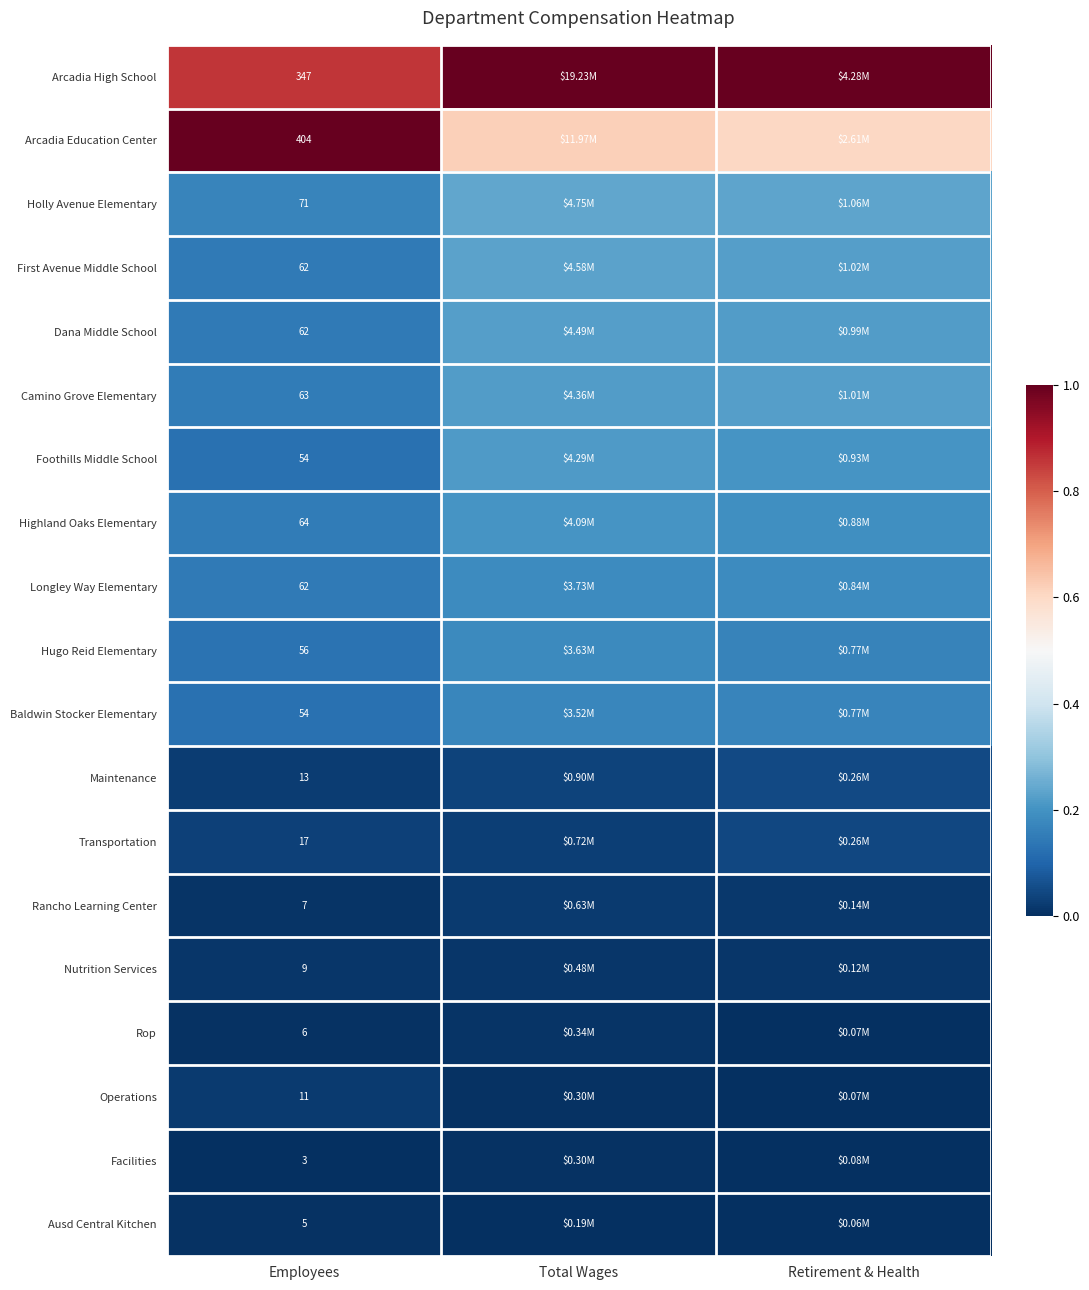

True or false: Ausd Central Kitchen has a value of 0.0 at Employees.

False